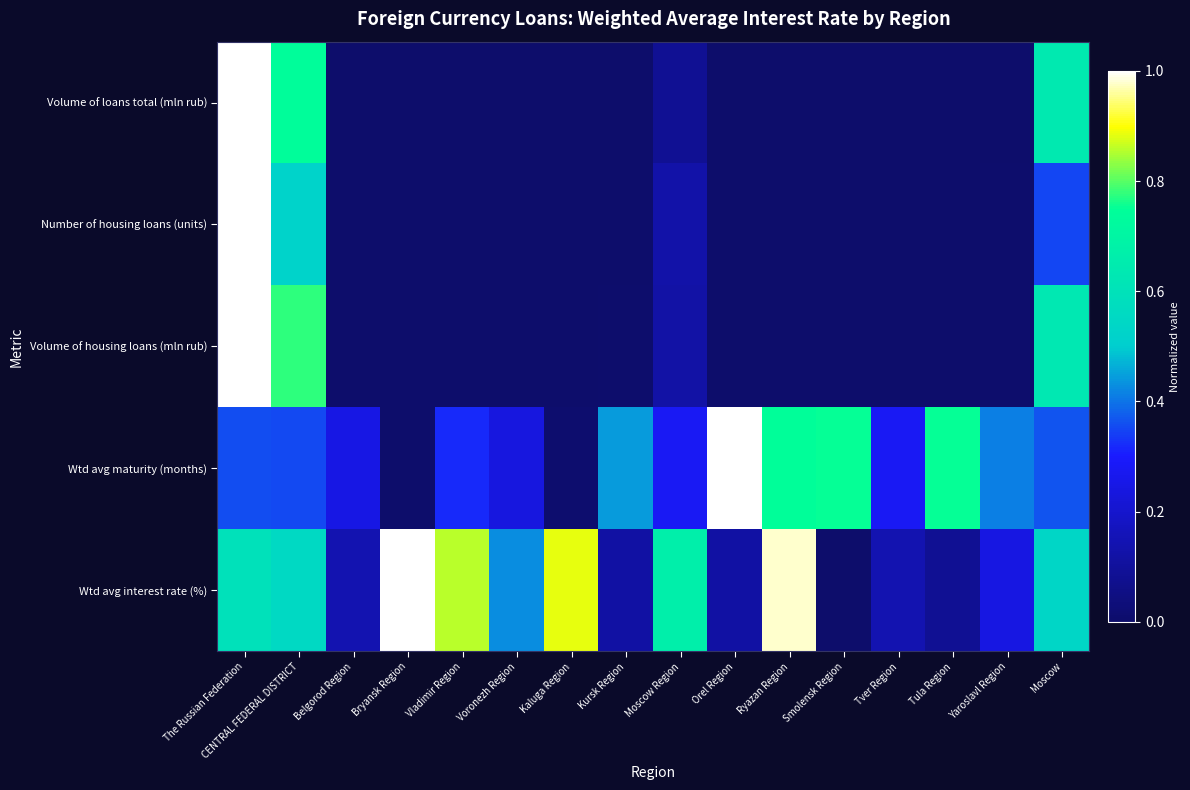

List the series in order of their peak value, highest first.

Volume of loans total (mln rub), Number of housing loans (units), Volume of housing loans (mln rub), Wtd avg maturity (months), Wtd avg interest rate (%)